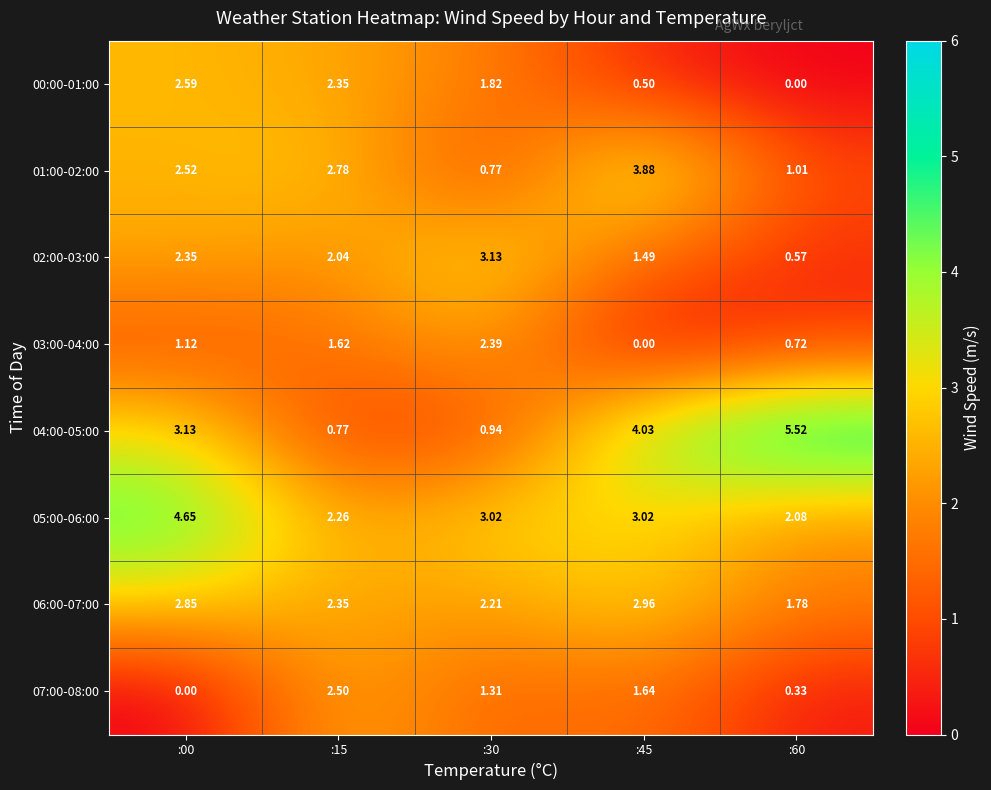

Which category has the highest value across all series?

:60